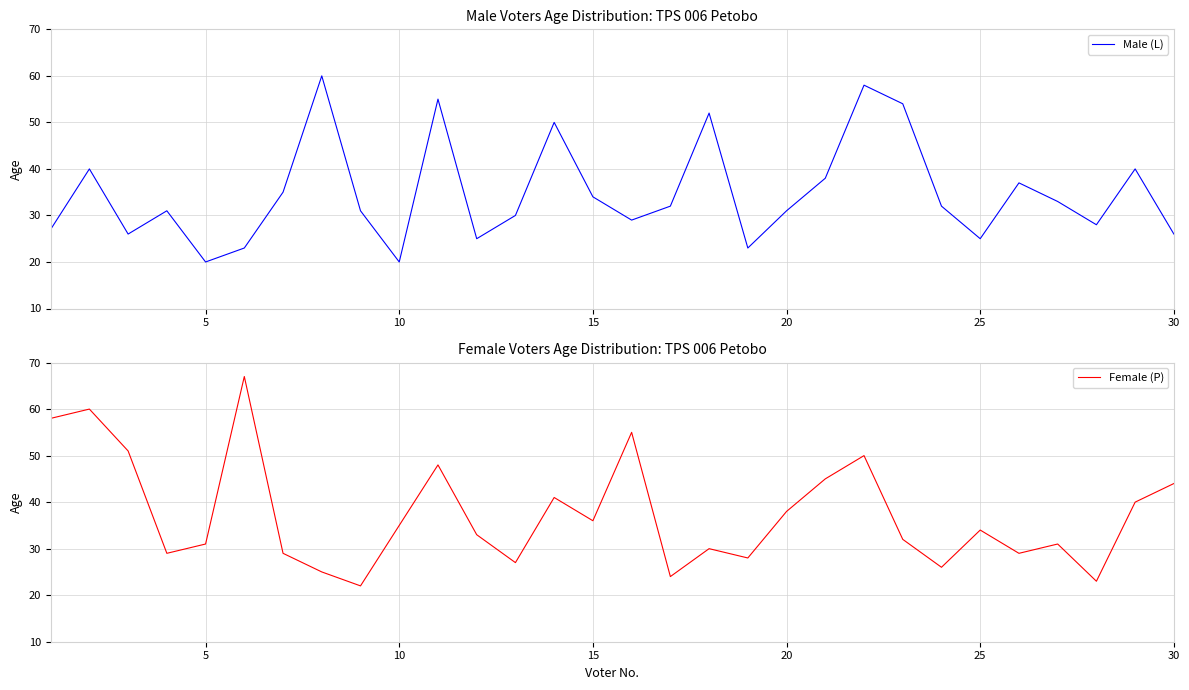

Is it true that Male (L) equals 26 at 30?

True